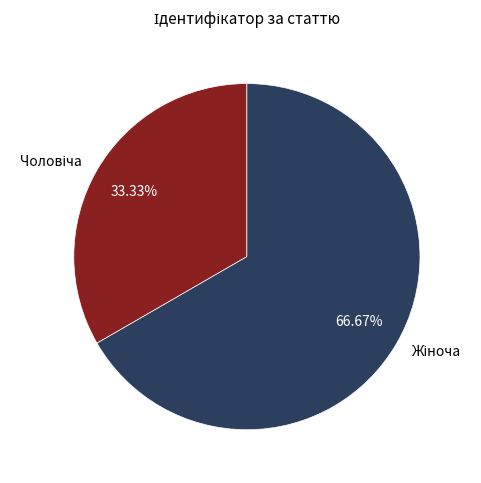

Is there any slice that represents more than half of the pie?

Yes